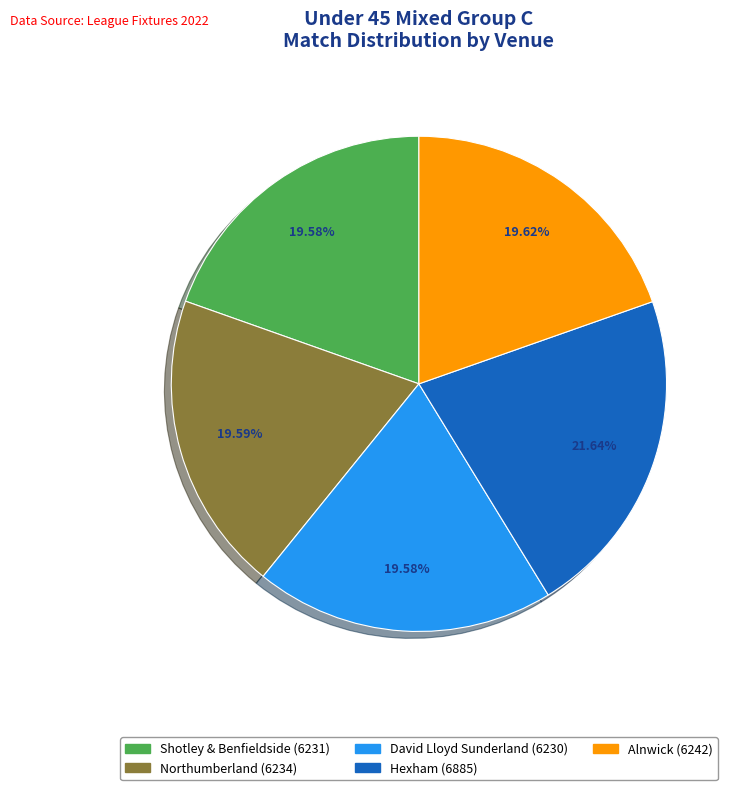

To the nearest percent, what is the combined percentage of Hexham and Alnwick?

41%